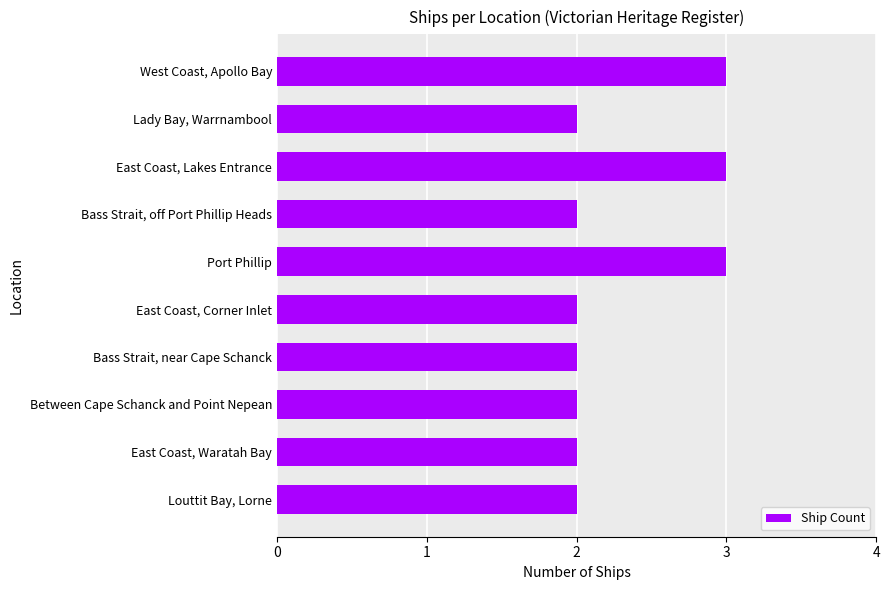

Which has a higher value, Bass Strait, near Cape Schanck or East Coast, Lakes Entrance?

East Coast, Lakes Entrance